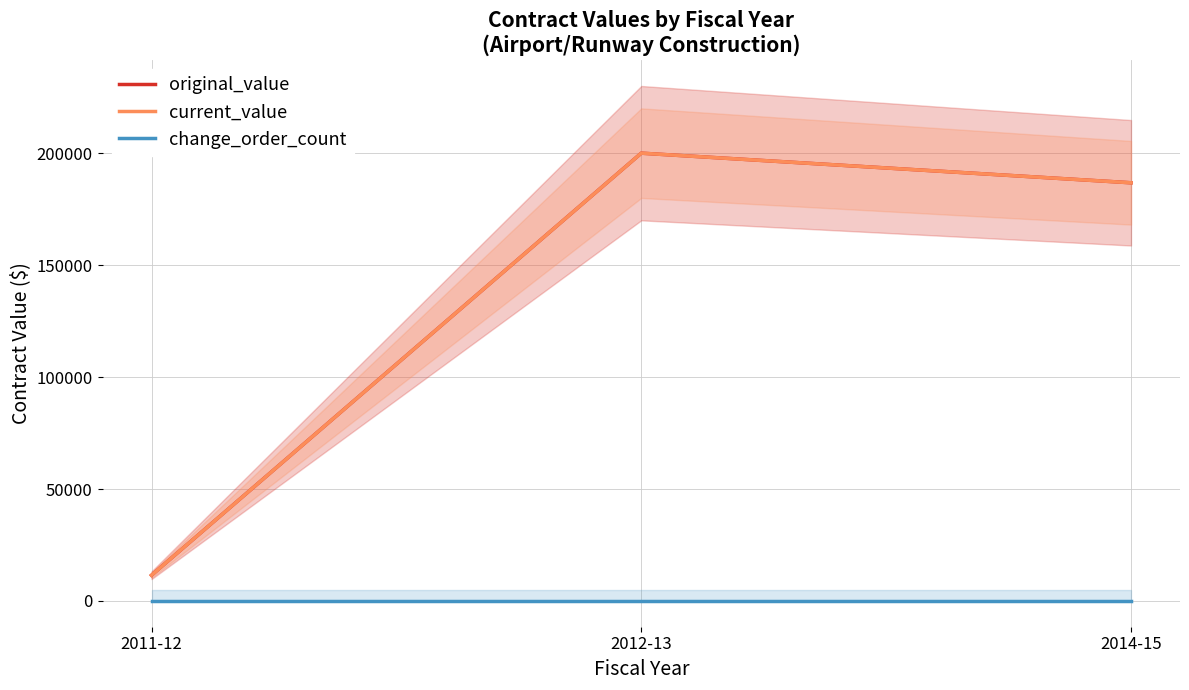

Is the value of original_value at 2012-13 greater than the value of change_order_count at 2014-15?

Yes